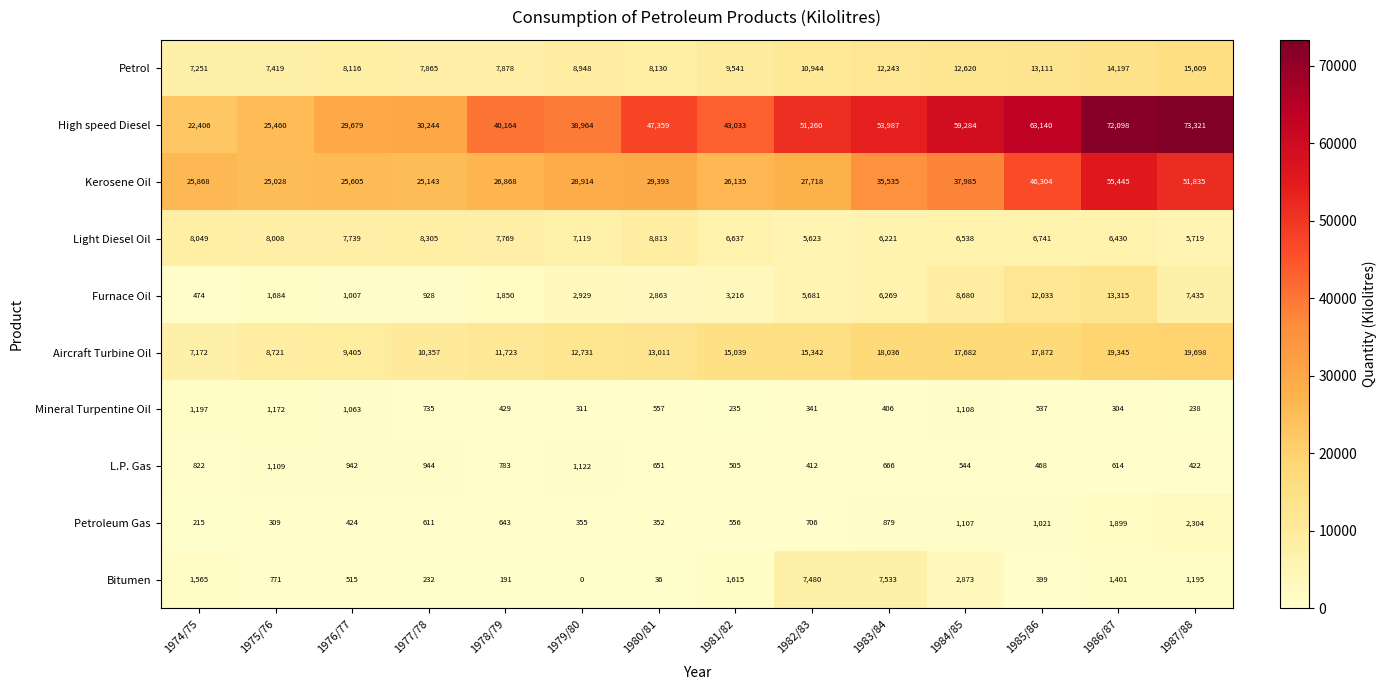

What is the spread (max minus min) of values at 1981/82?

42798